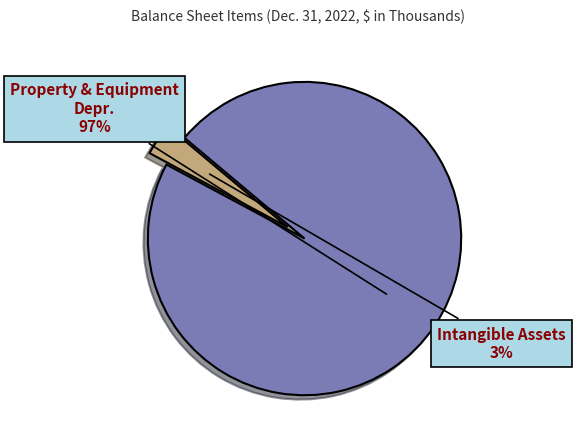

To the nearest percent, what is the average slice percentage?

50%